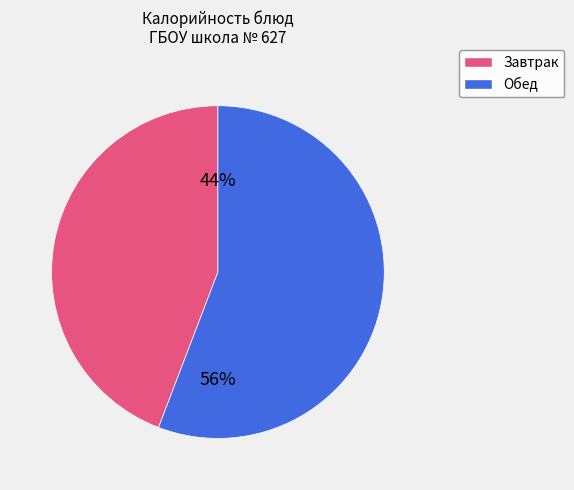

Rank the categories by value from lowest to highest.

Завтрак, Обед